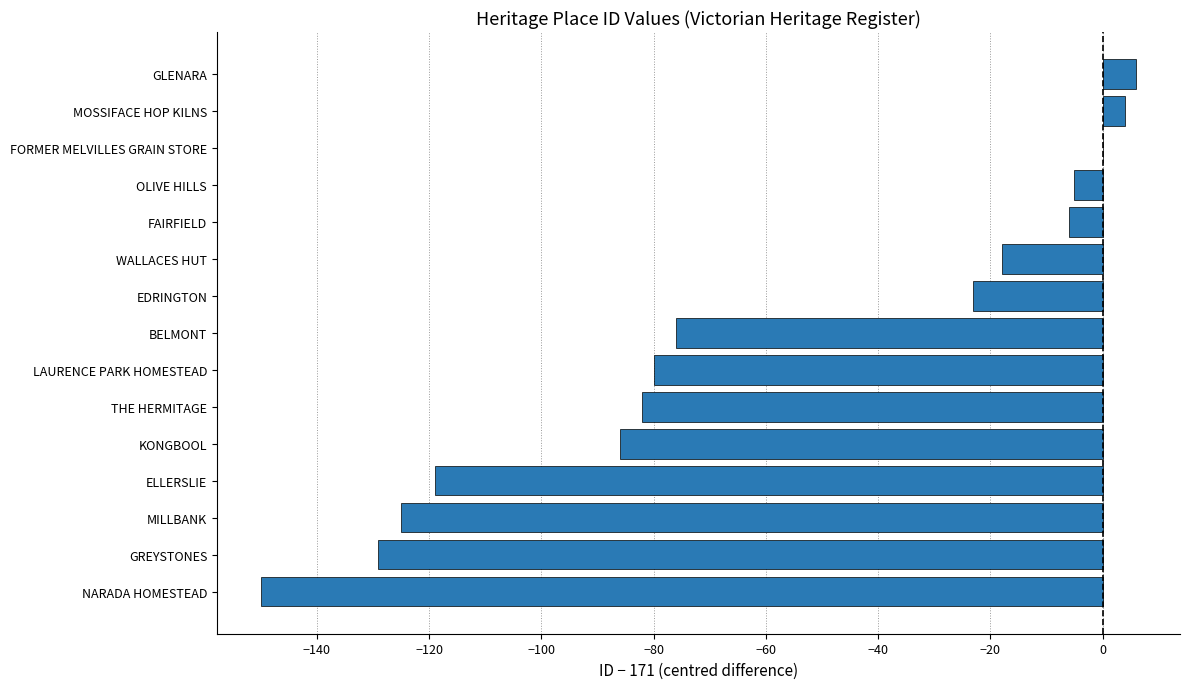

At which category does the chart reach its peak across all series?

GLENARA